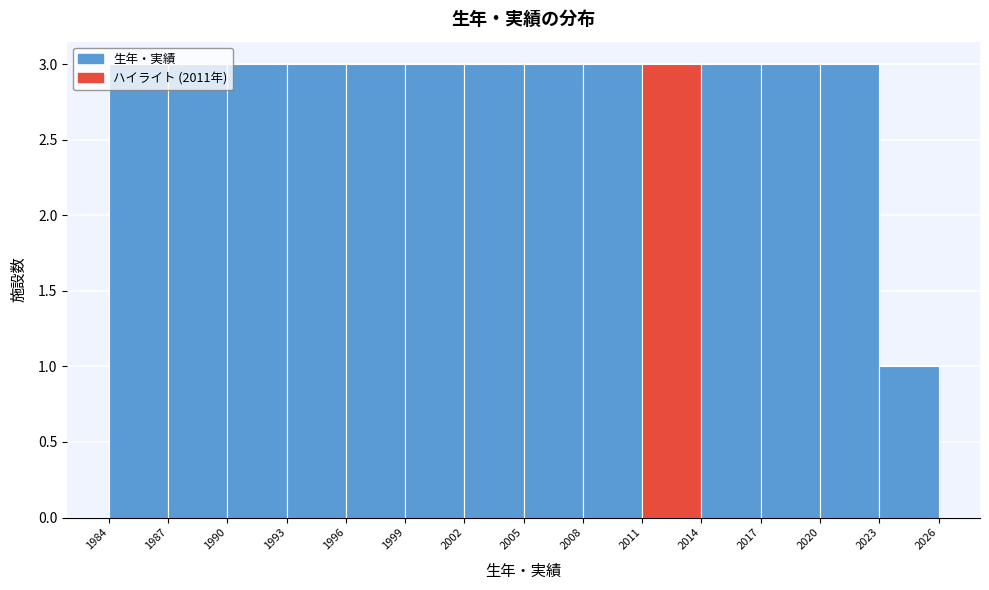

Reading left to right, transcribe this chart: for each bar, give the range it covers on the x-axis and its height. The values are not printed on the chart, so give them approximately, as read against the axis.

1984 to 1987: 3
1987 to 1990: 3
1990 to 1993: 3
1993 to 1996: 3
1996 to 1999: 3
1999 to 2002: 3
2002 to 2005: 3
2005 to 2008: 3
2008 to 2011: 3
2011 to 2014: 3
2014 to 2017: 3
2017 to 2020: 3
2020 to 2023: 3
2023 to 2026: 1